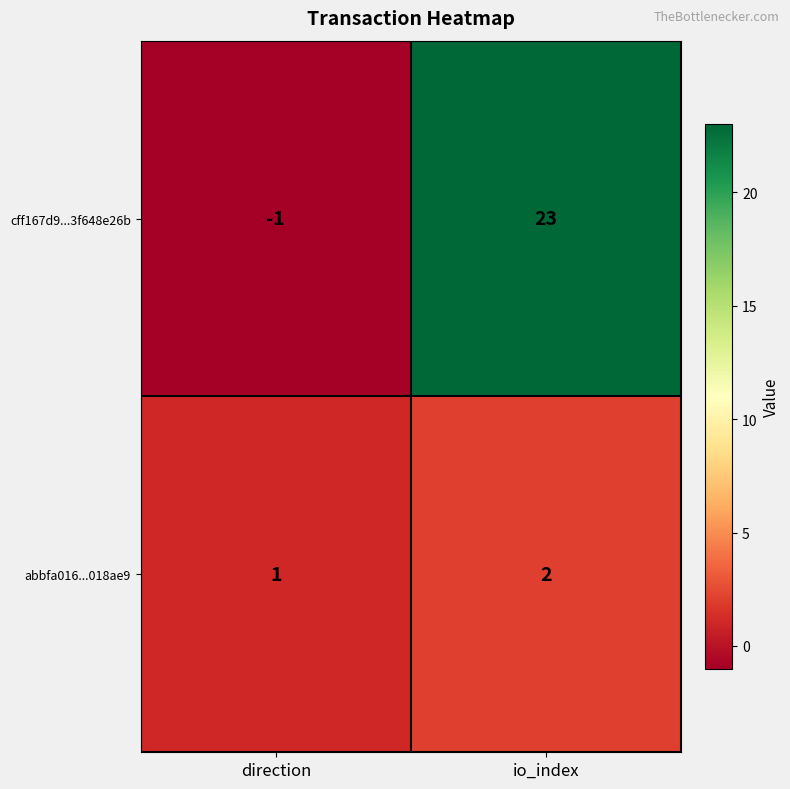

Reading left to right, transcribe all the data shown in this chart.

cff167d9...3f648e26b: -1	23
abbfa016...018ae9: 1	2